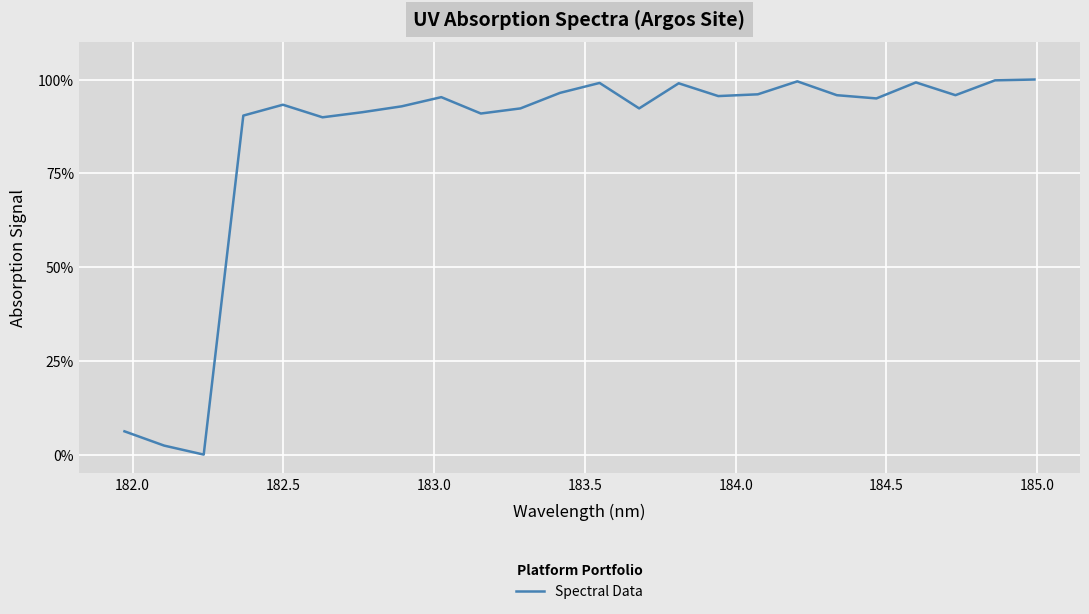

Count the number of categories in the chart.

24